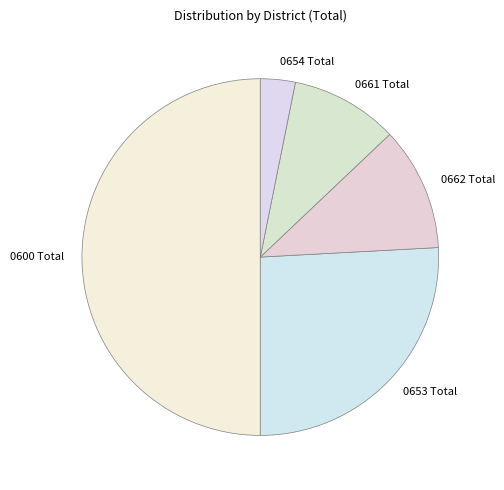

What is the largest slice in the pie chart?

0600 Total